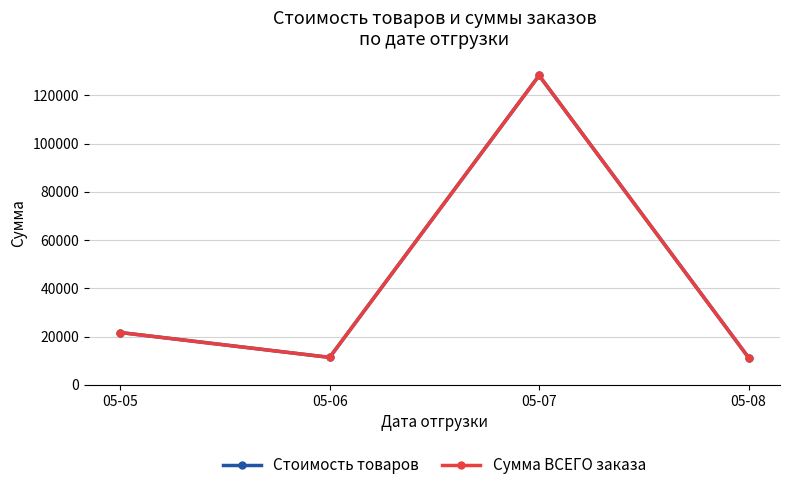

Reading left to right, what are all the values shown in this chart?

Стоимость товаров: 21704	11399	128190	11299
Сумма ВСЕГО заказа: 21704	11399	128190	11299